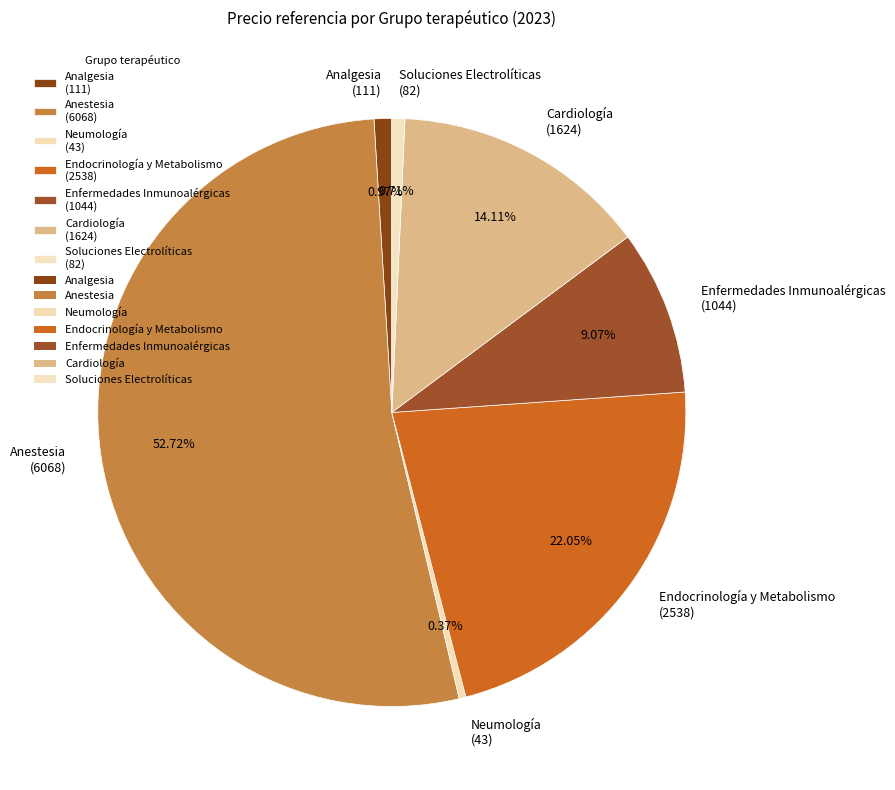

Between Endocrinología y Metabolismo (2538) and Soluciones Electrolíticas (82), which is larger?

Endocrinología y Metabolismo (2538)